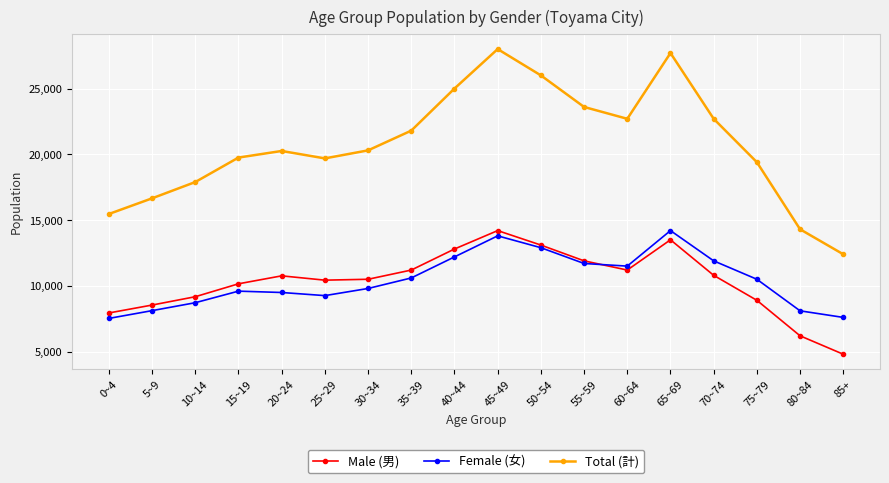

True or false: Female (女) and Total (計) cross at least once.

False